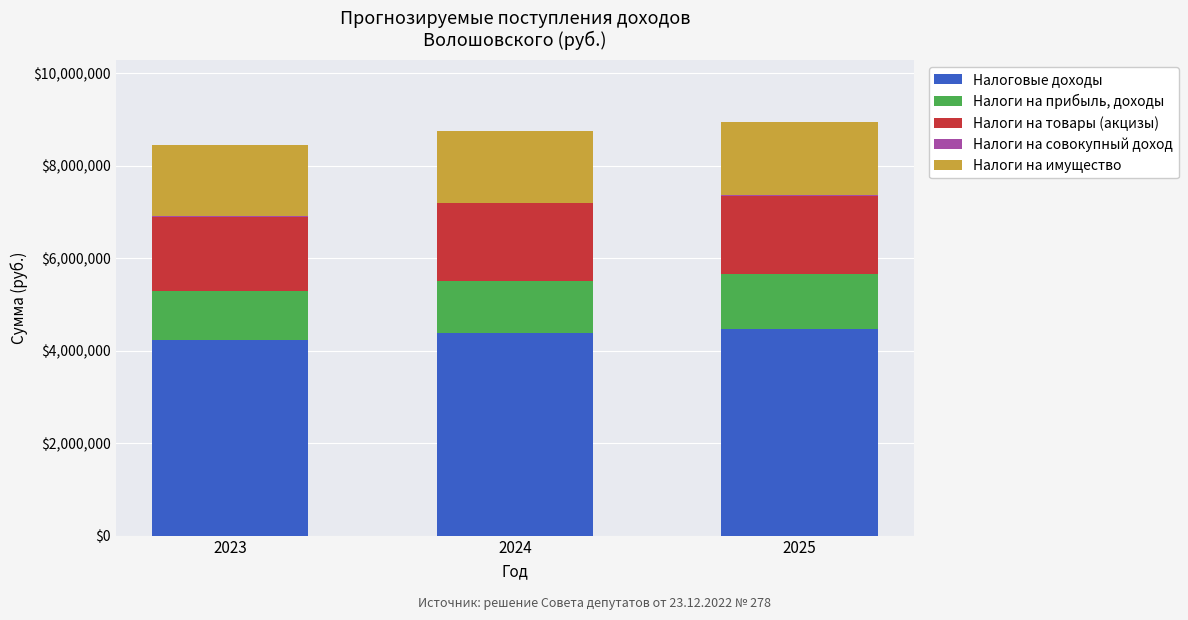

What is the highest value of the Налоговые доходы series?

4471890